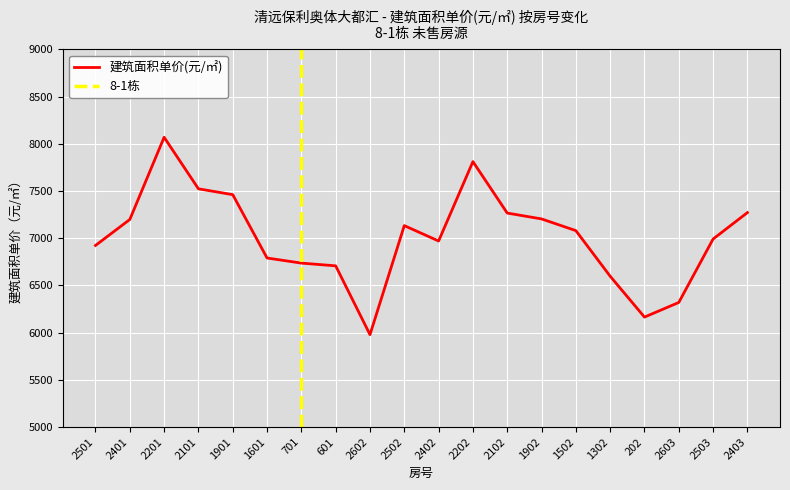

Reading left to right, list all the values displayed in this chart.

6924	7199	8070	7524	7462	6791	6737	6708	5979	7134	6971	7812	7267	7205	7081	6598	6165	6320	6992	7272